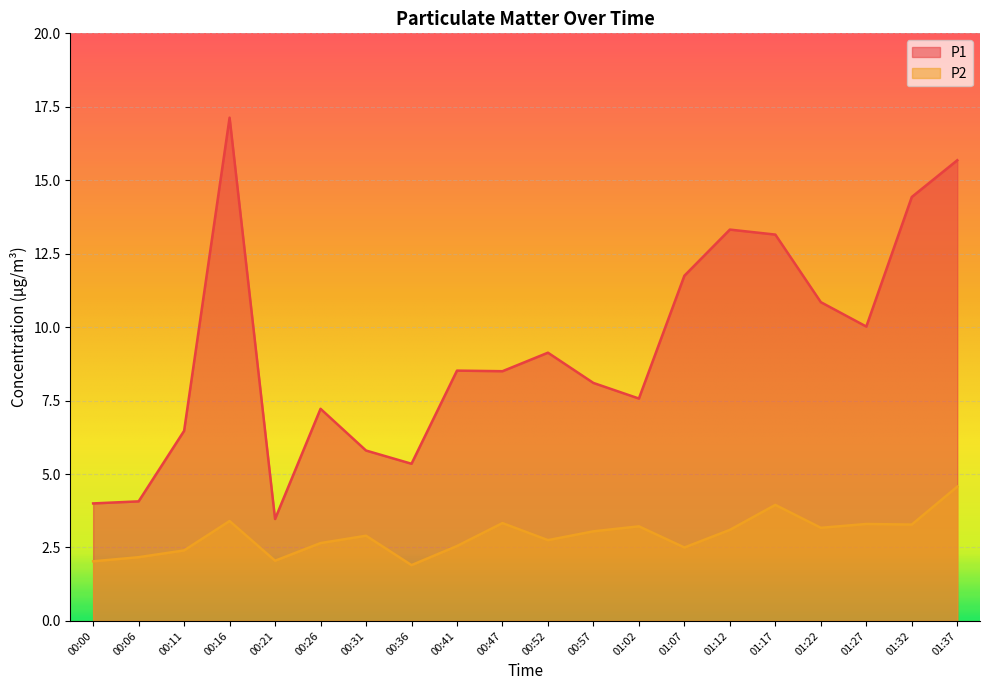

How many interior local valleys does the P1 series have?

5